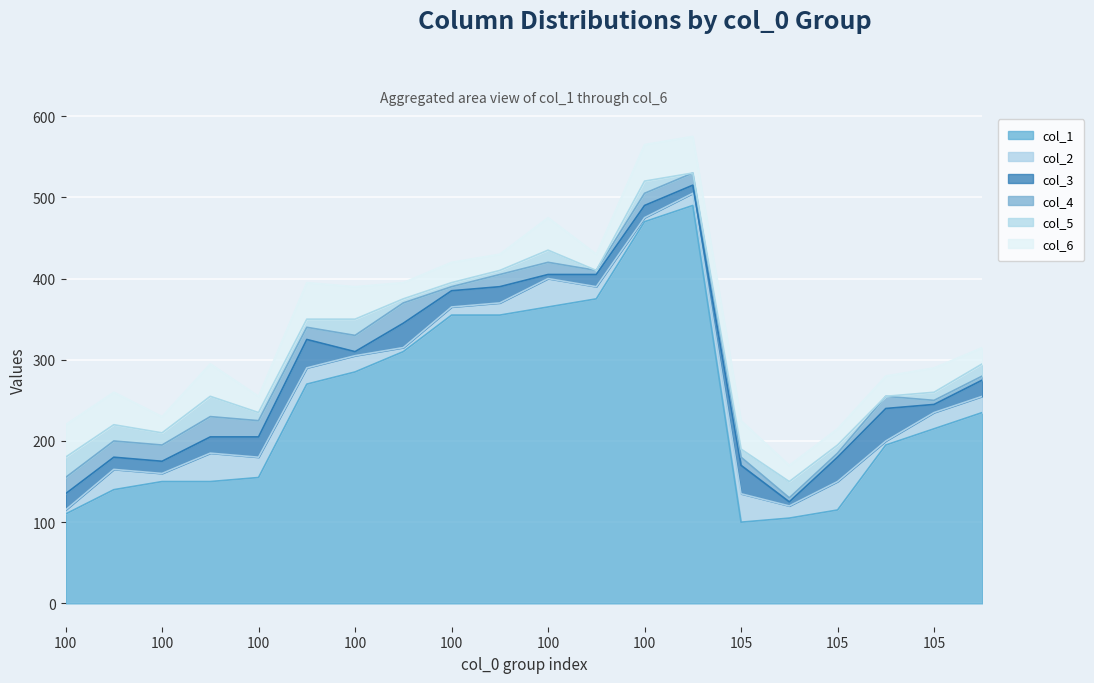

Which label corresponds to the smallest value in the chart?

100